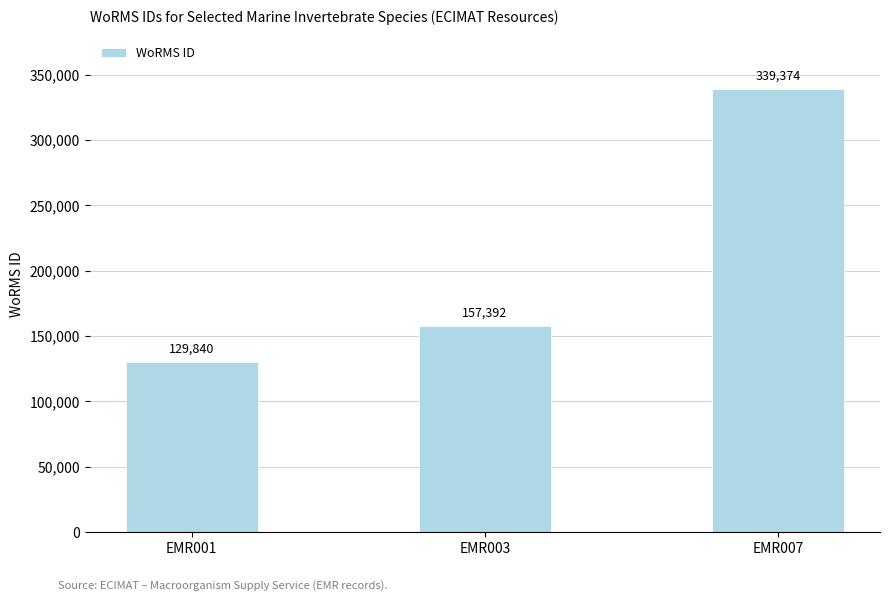

The value at EMR007 is 142438. True or false?

False